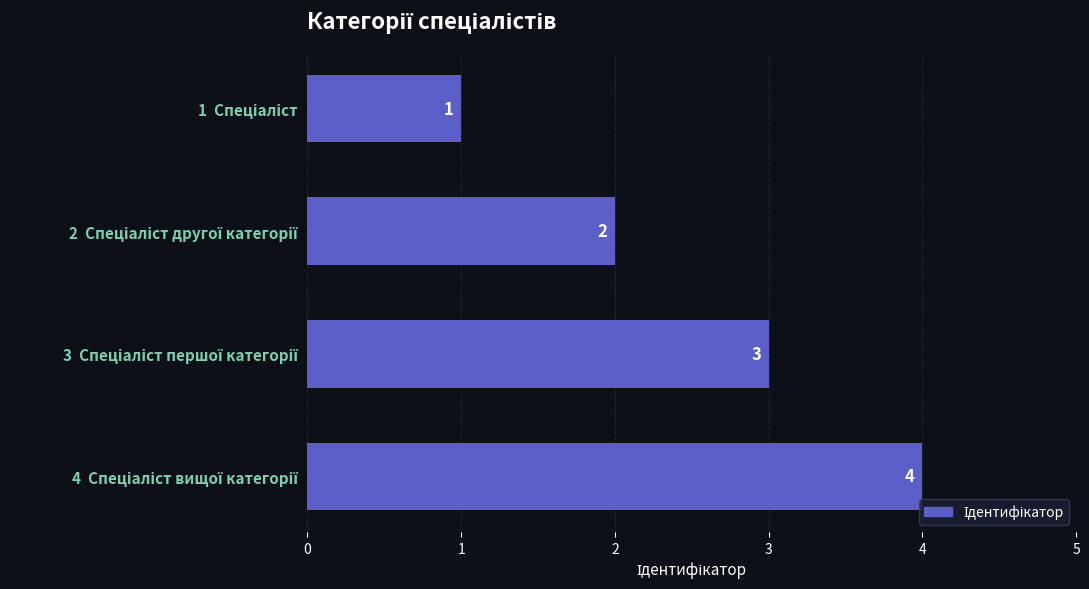

Count the values in the range 2 to 4.

3